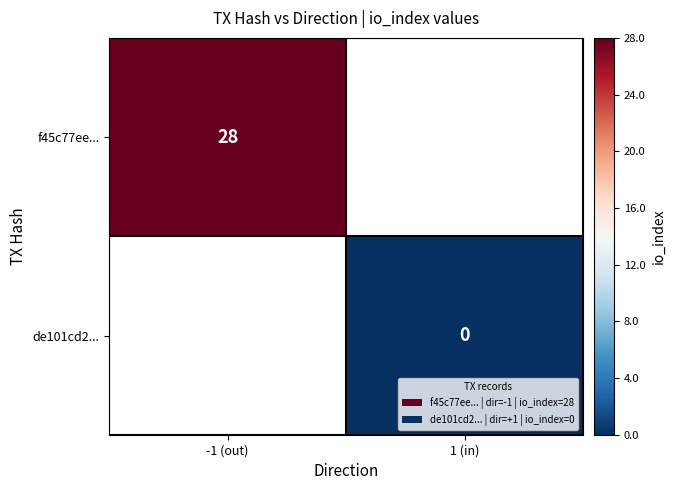

What is the greatest value displayed?

28.0